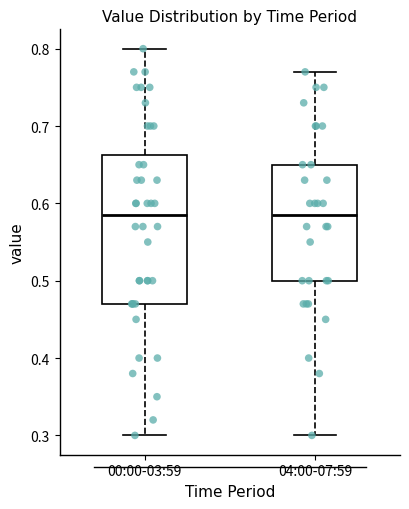

Where is the lower edge of the box for 04:00-07:59 on the y-axis? The values are not printed on the chart, so give them approximately, as read against the axis.

0.50